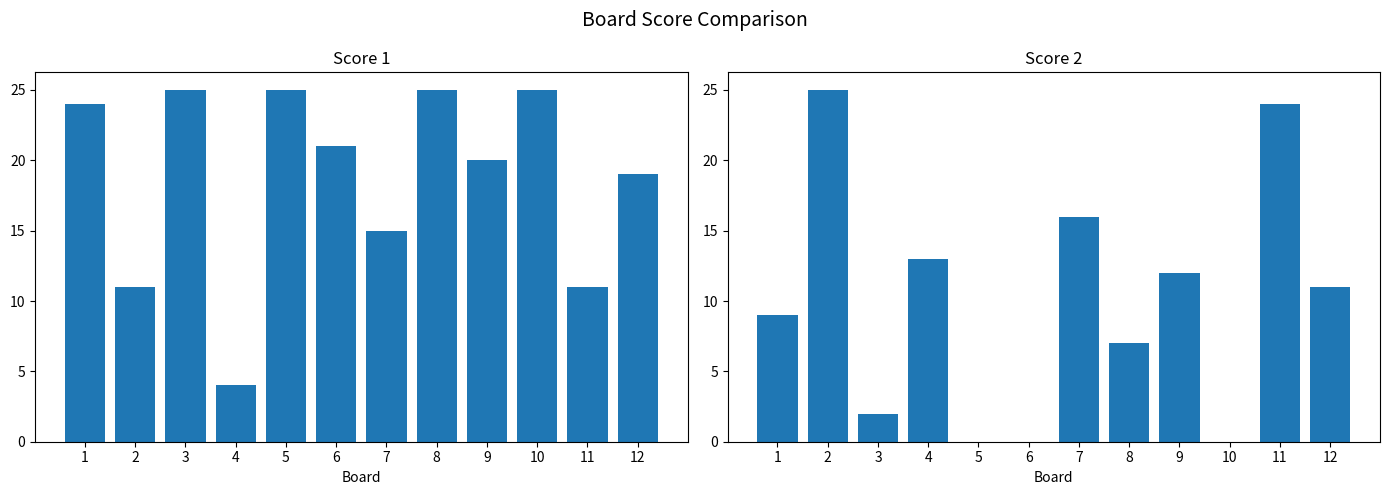

How many distinct data groups are displayed?

2